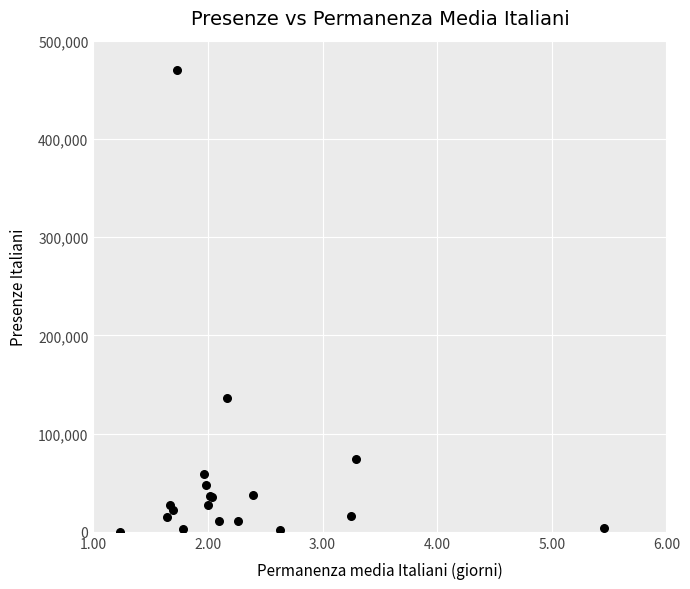

What Y value in the scatter plot is closest to 234899?

136634